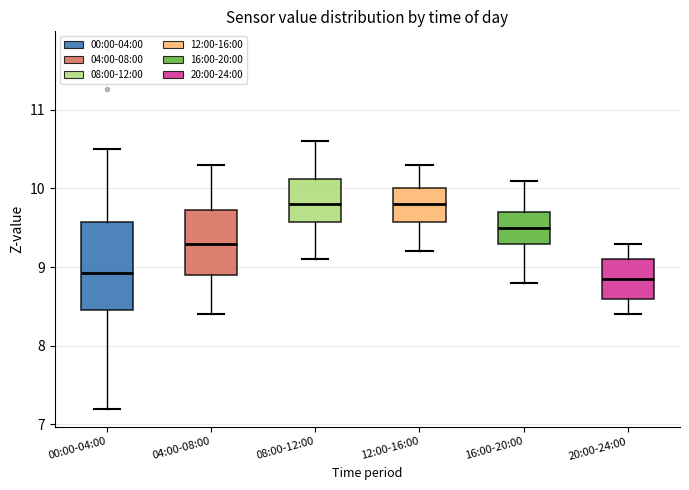

Reading left to right, read every box against the y-axis: the position of its median line, the range the box covers, and the ends of its whiskers. The values are not printed on the chart, so give them approximately, as read against the axis.

00:00-04:00: median 8.9, box 8.5 to 9.6, whiskers 7.2 to 10.5
04:00-08:00: median 9.3, box 8.9 to 9.7, whiskers 8.4 to 10.3
08:00-12:00: median 9.8, box 9.6 to 10.1, whiskers 9.1 to 10.6
12:00-16:00: median 9.8, box 9.6 to 10.0, whiskers 9.2 to 10.3
16:00-20:00: median 9.5, box 9.3 to 9.7, whiskers 8.8 to 10.1
20:00-24:00: median 8.9, box 8.6 to 9.1, whiskers 8.4 to 9.3